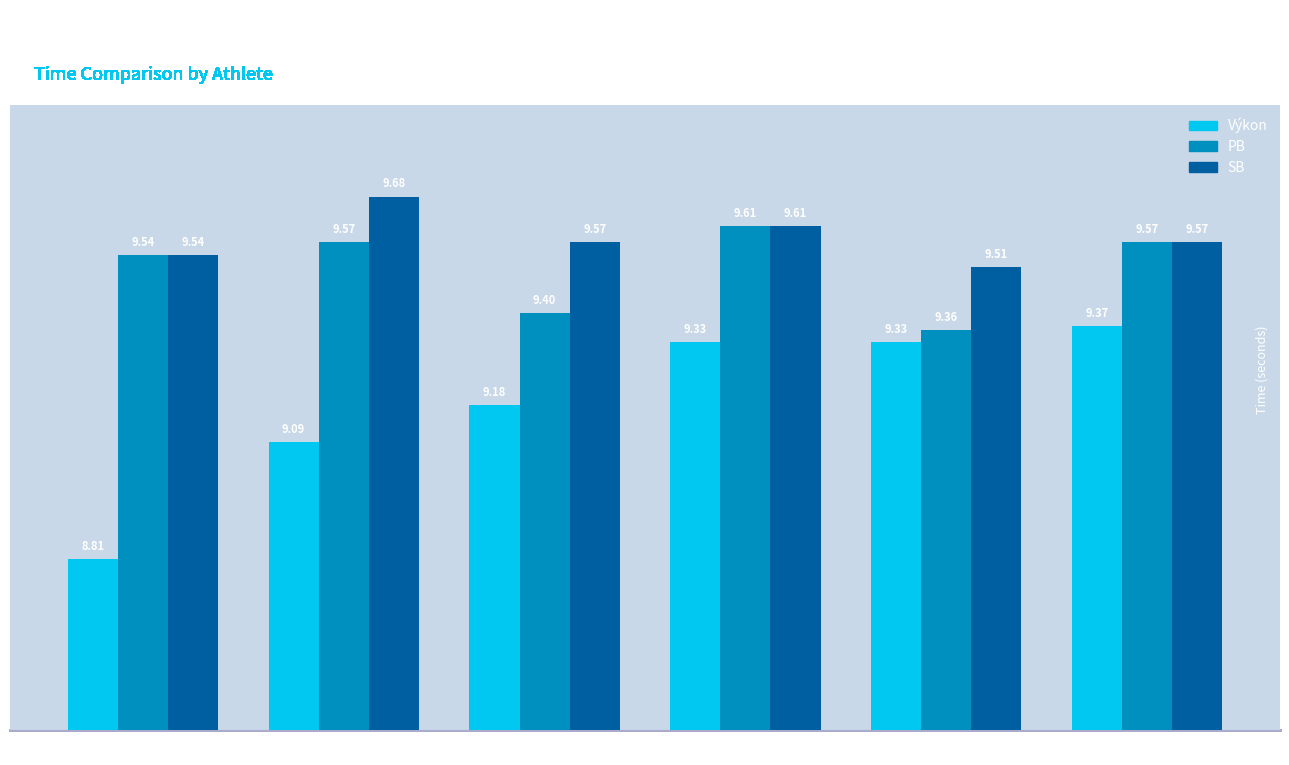

What is the sum of all Výkon values?

55.1